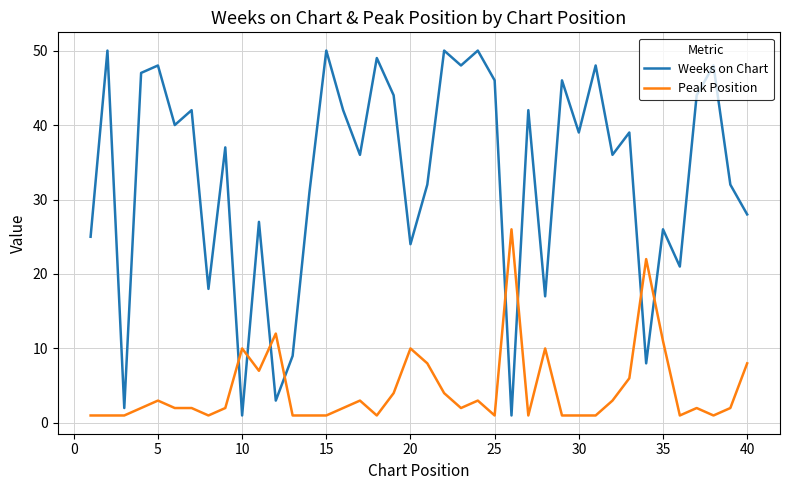

What is the maximum value for Weeks on Chart?

50